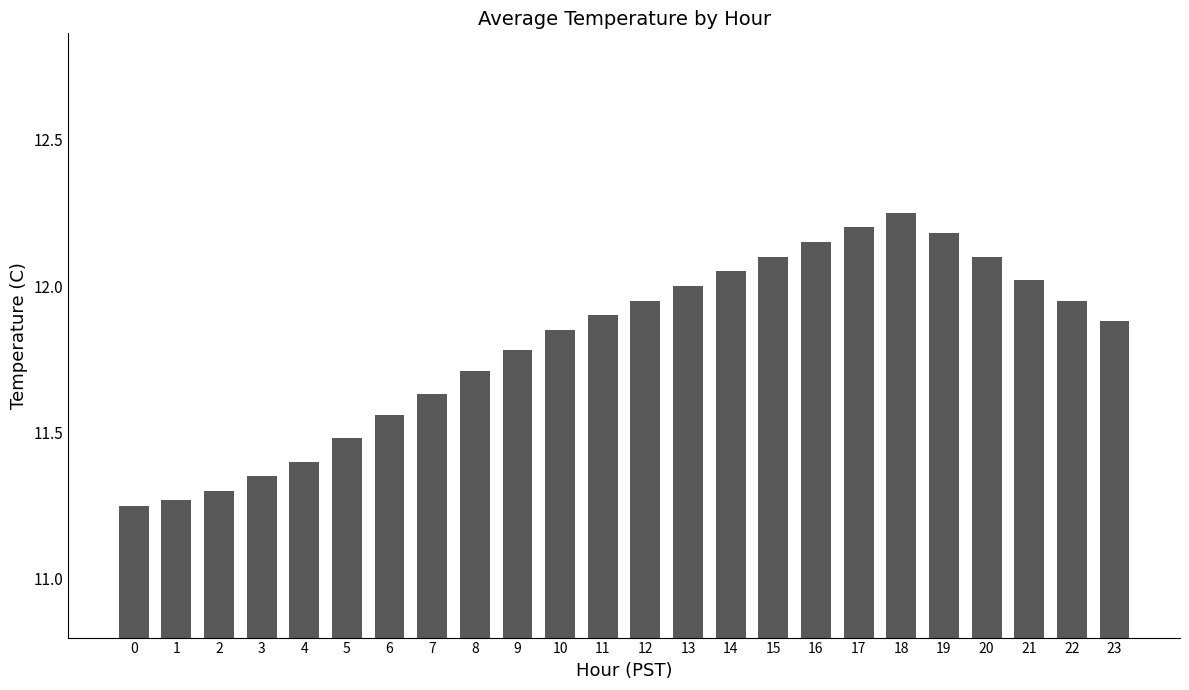

True or false: the data shows 6.3 at 2.

False